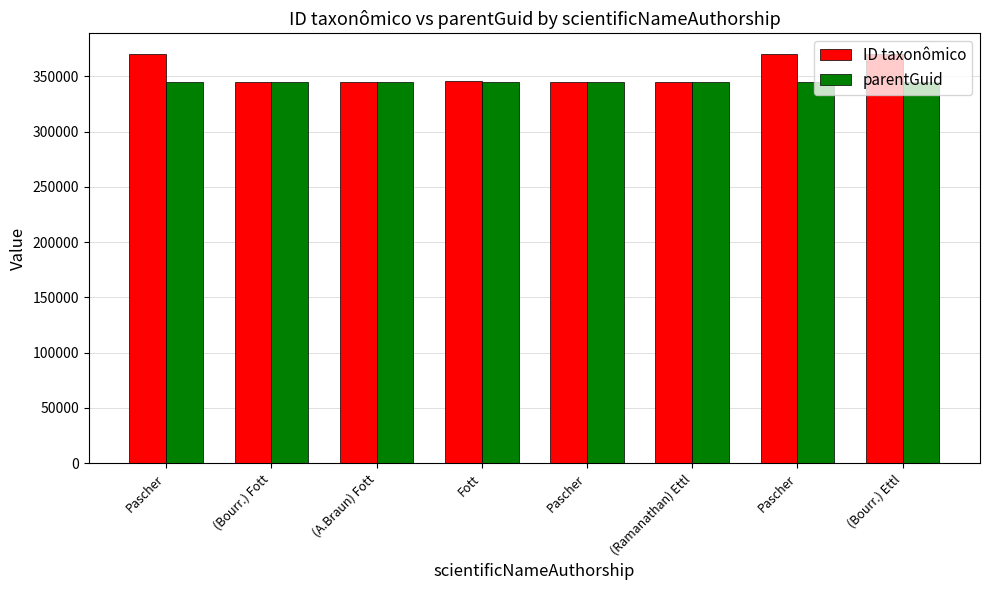

Which category has the lowest value in the parentGuid series?

Pascher